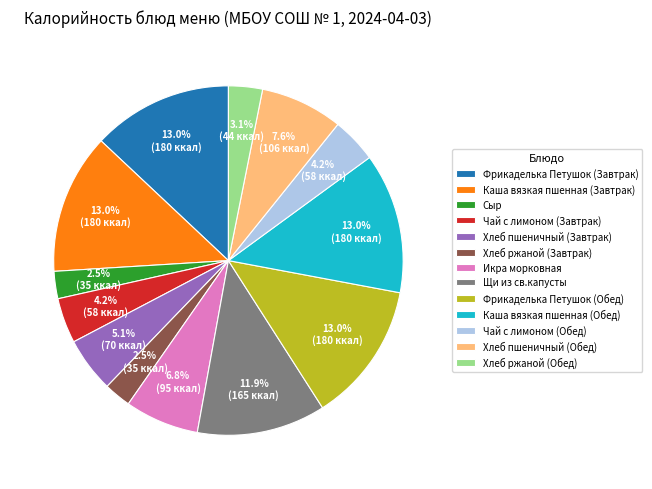

Which has a higher value, Хлеб ржаной (Обед) or Фрикаделька Петушок (Завтрак)?

Фрикаделька Петушок (Завтрак)